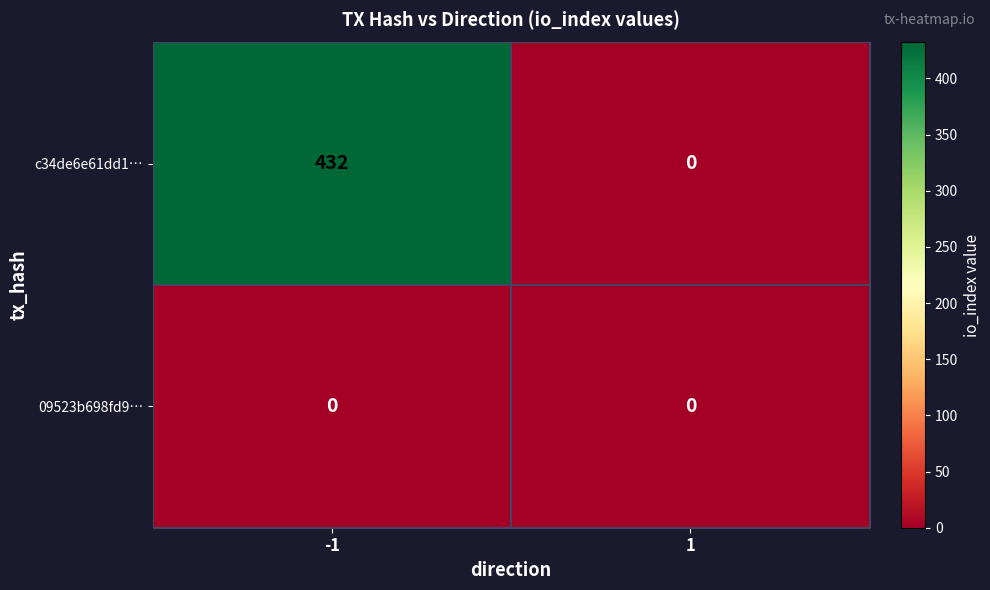

What is the greatest value displayed?

432